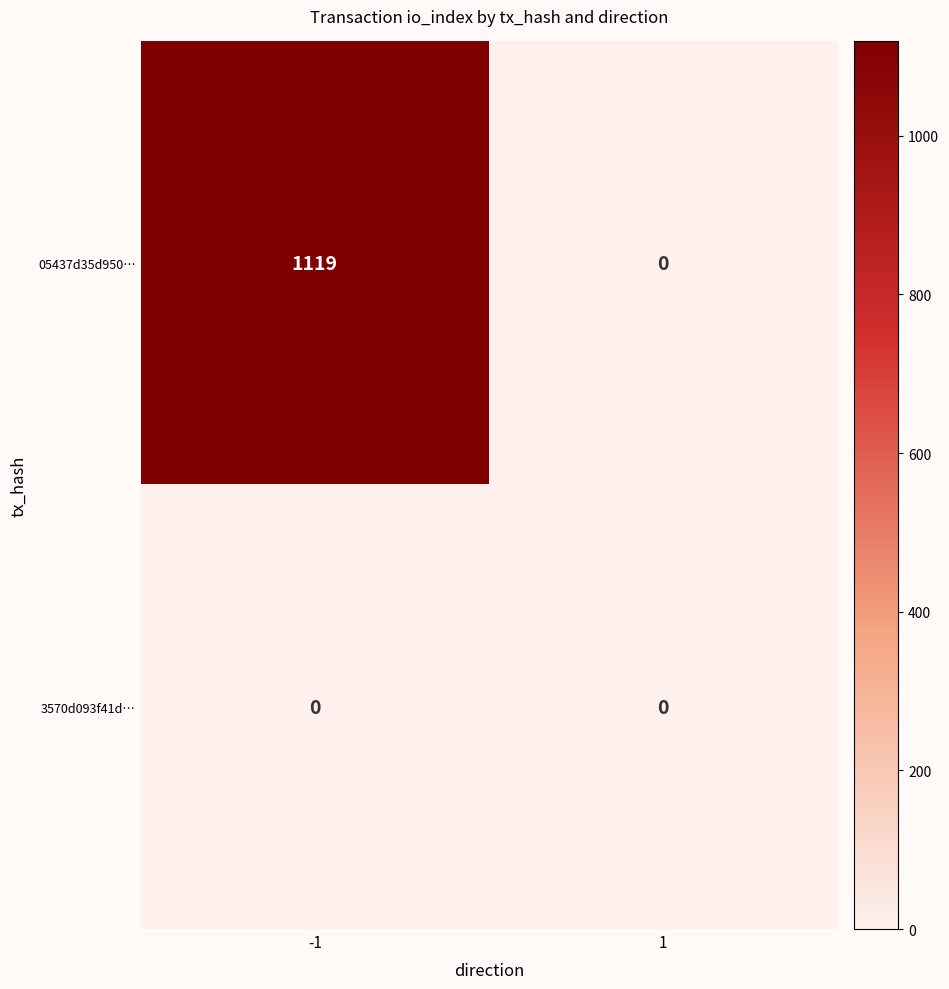

What is the difference between the maximum and minimum values in the 05437d35d950… series?

1119